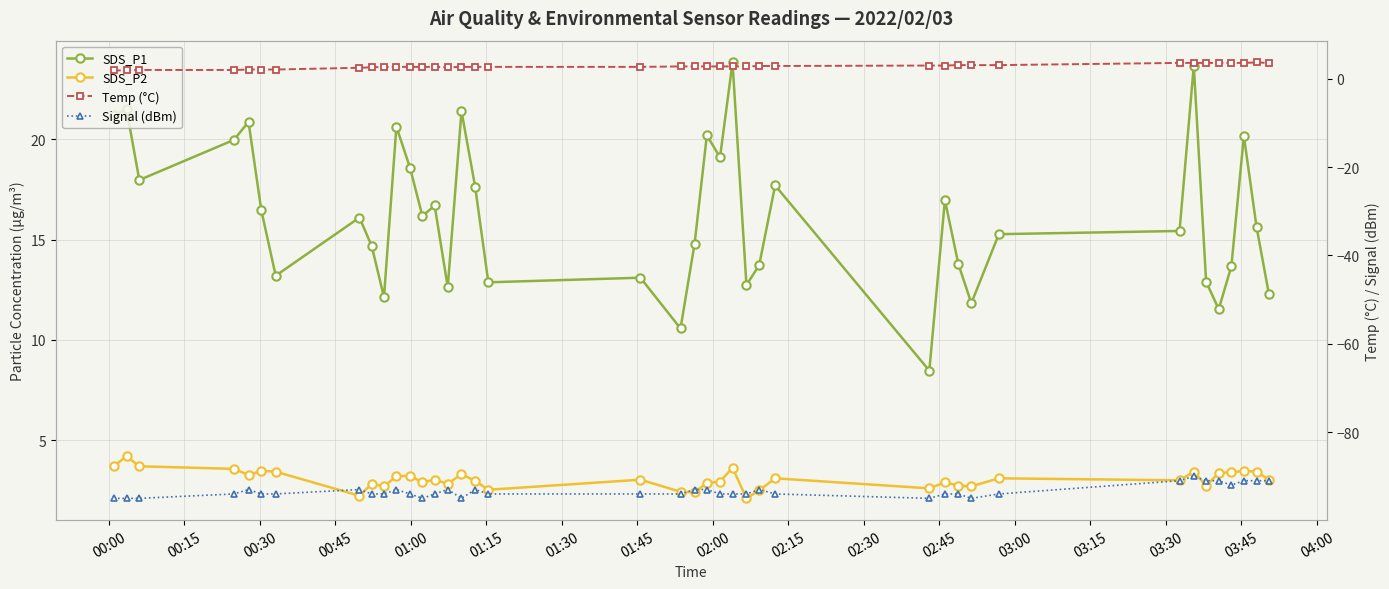

True or false: Temp (°C) and SDS_P1 cross at least once.

False